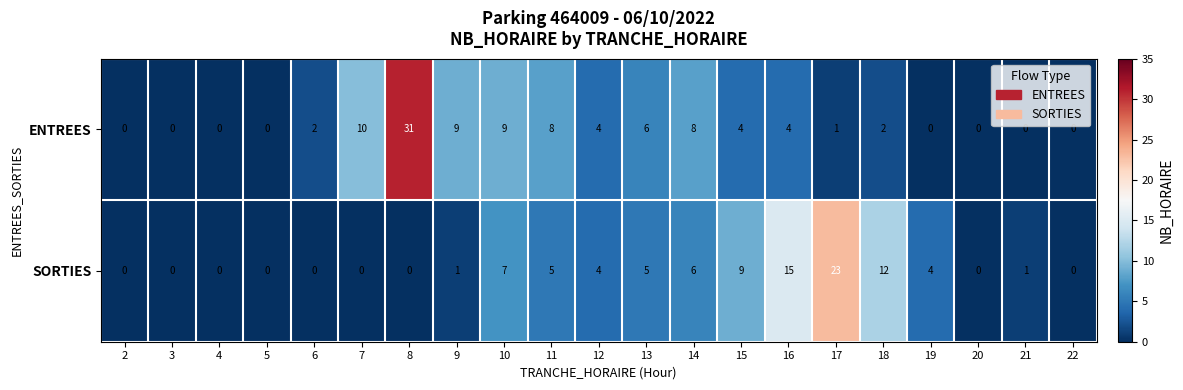

What is the greatest value displayed?

31